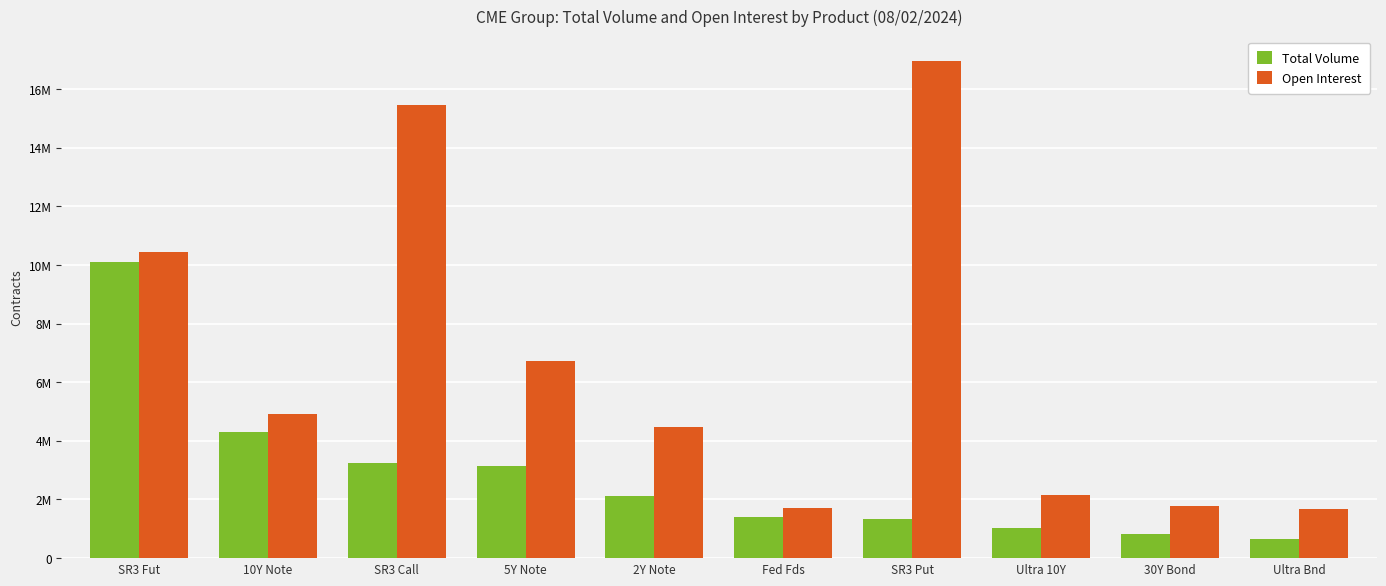

List the labels in order of Total Volume value, smallest first.

Ultra Bnd, 30Y Bond, Ultra 10Y, SR3 Put, Fed Fds, 2Y Note, 5Y Note, SR3 Call, 10Y Note, SR3 Fut